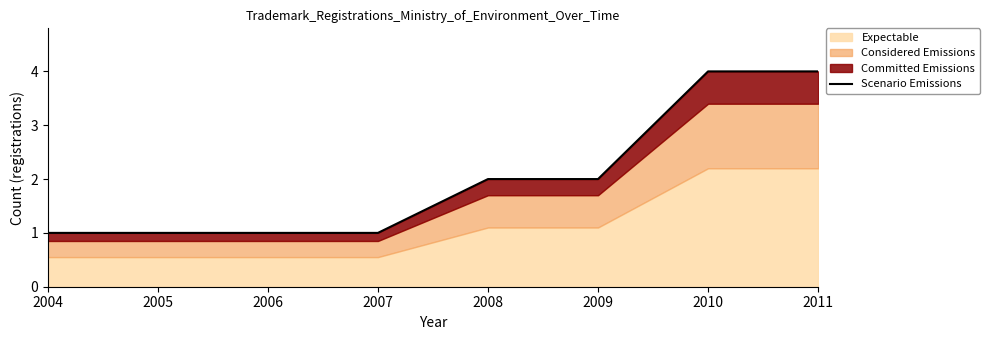

Does the chart display data point markers on the line(s)?

No